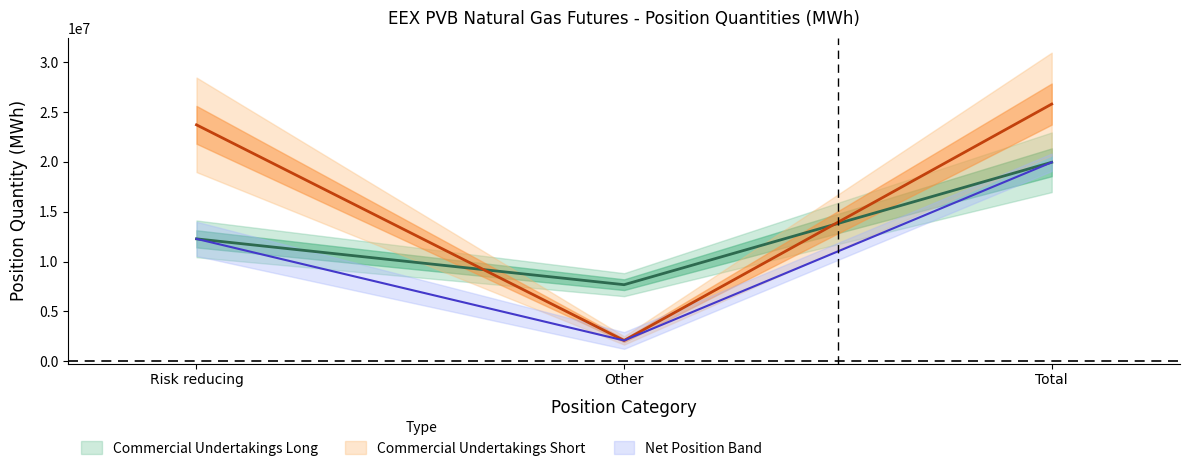

Which category has the highest value across all series?

Total